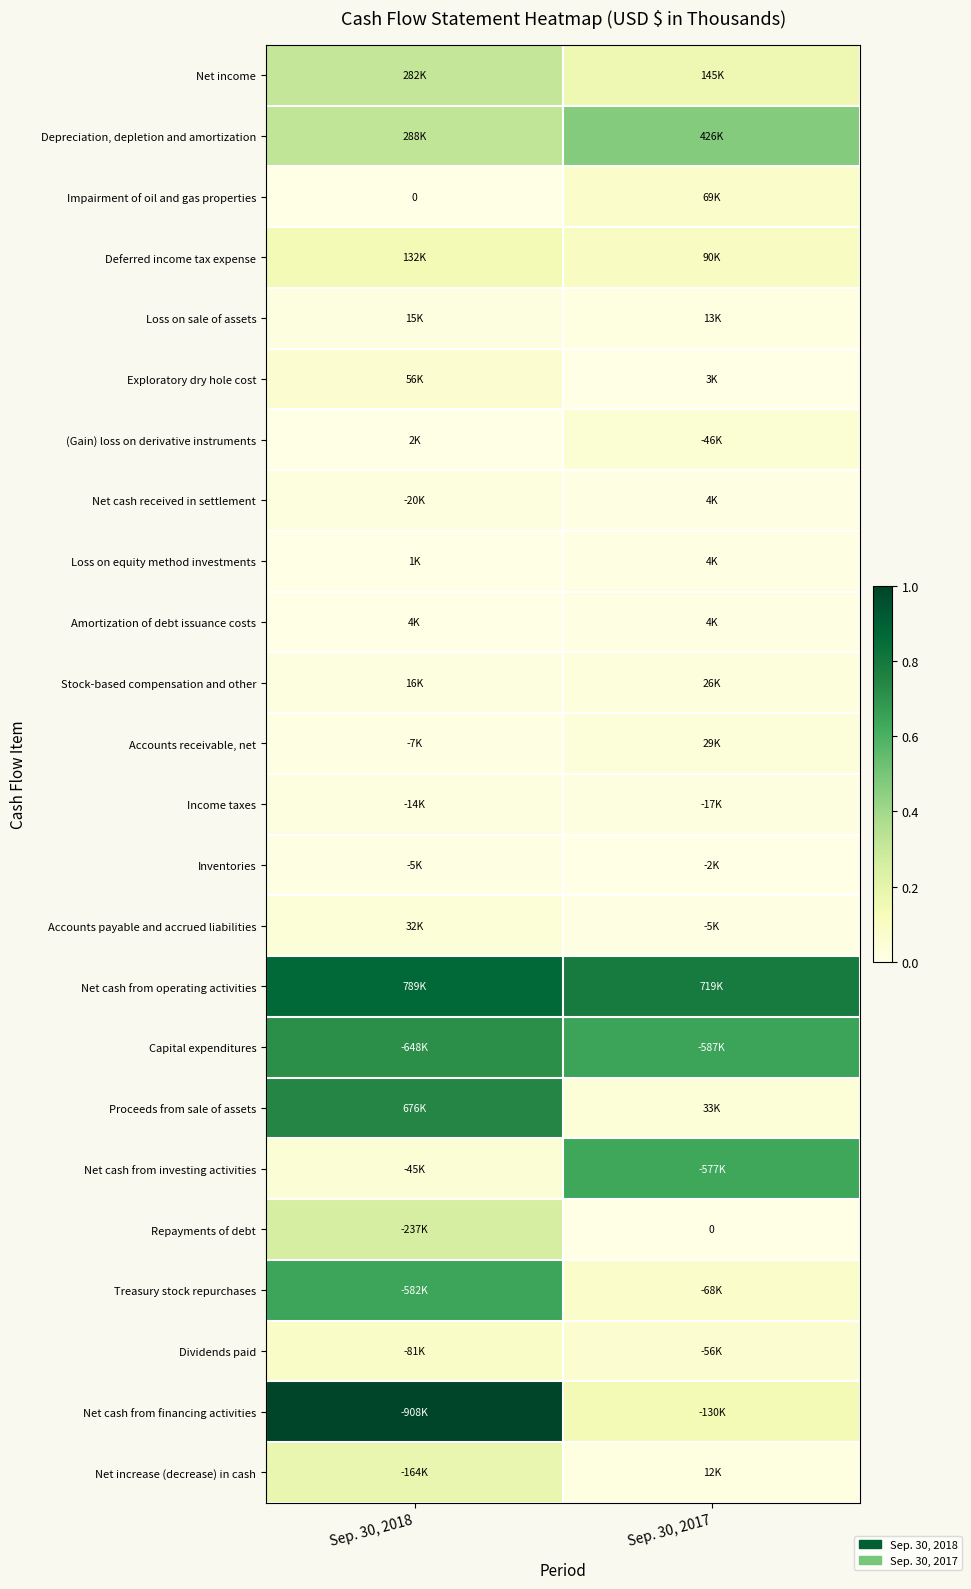

Where is Net cash from investing activities nearest to the value 0?

Sep. 30, 2018